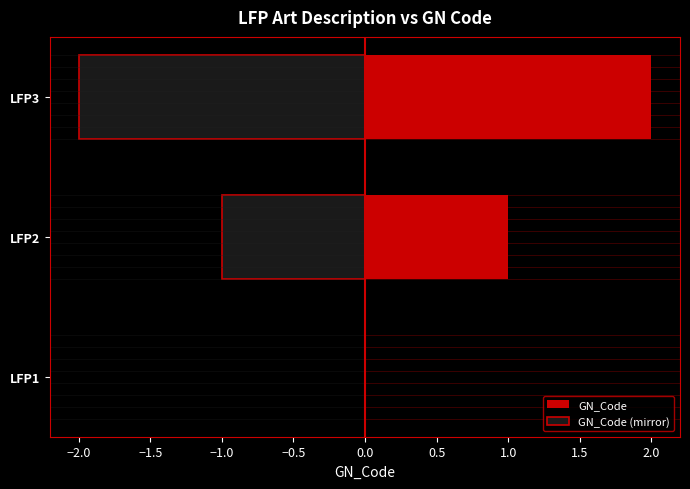

Reading left to right, extract all data points from this chart.

GN_Code: 0	1	2
GN_Code (mirror): 0	-1	-2